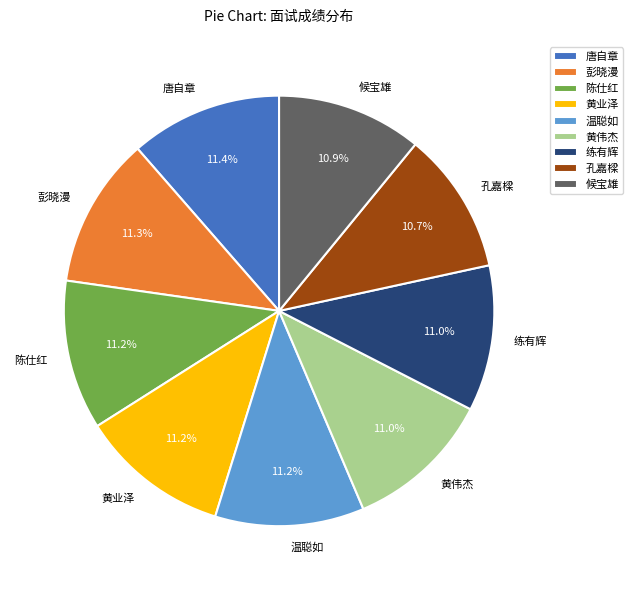

To the nearest percent, what is the difference between the largest and smallest slice percentages?

1%